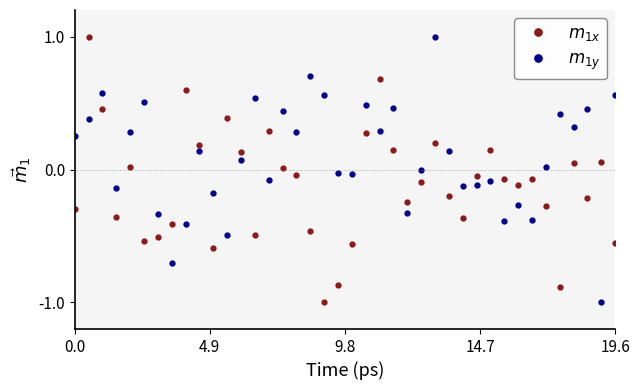

What is the smallest value displayed?

-1.0